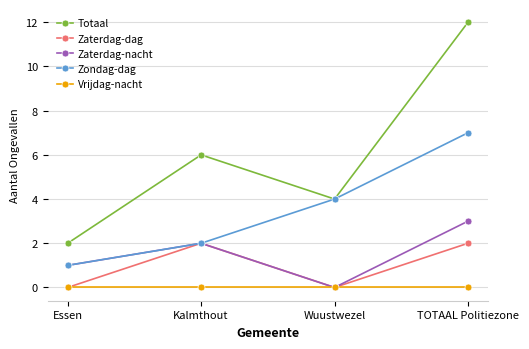

True or false: Vrijdag-nacht and Zondag-dag intersect in this chart.

False